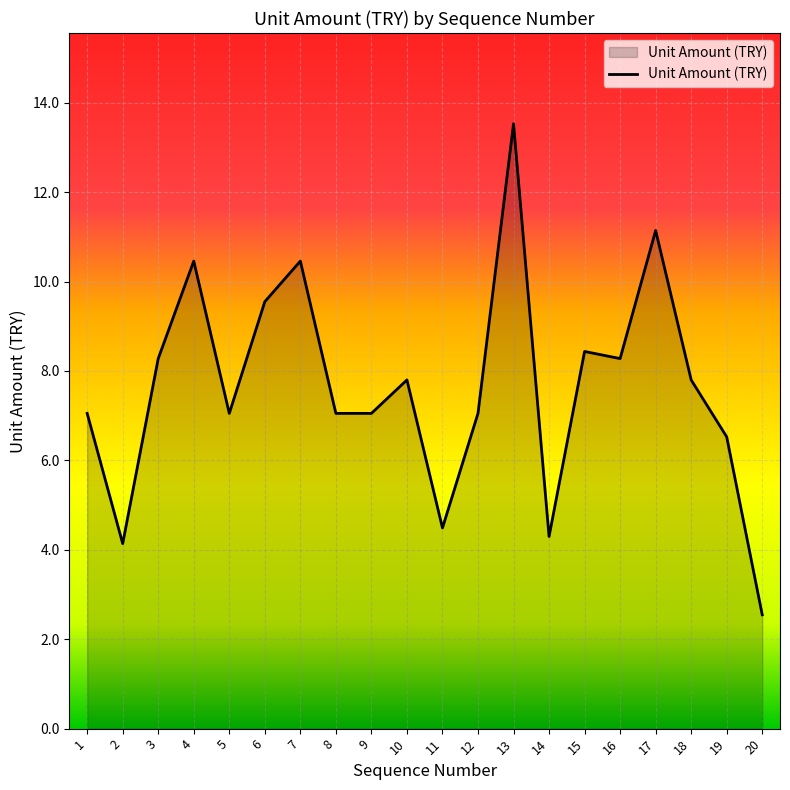

How many distinct data groups are displayed?

1